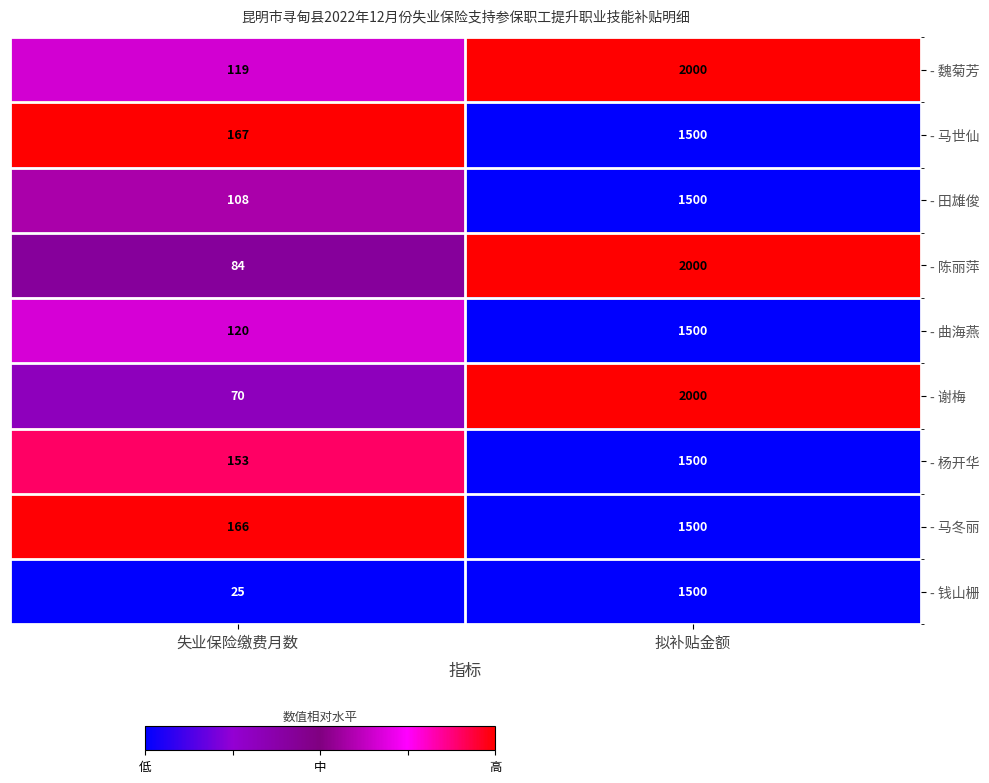

What is the sum of all - 马冬丽 values?

1666